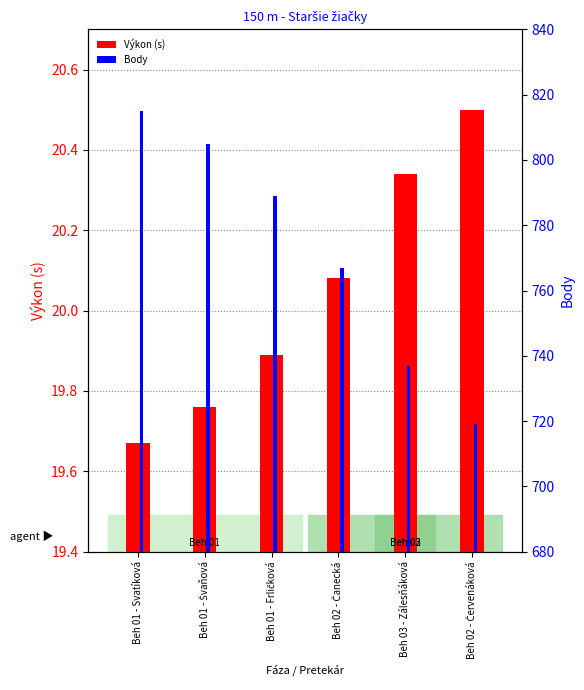

Does the chart contain stacked bars?

No